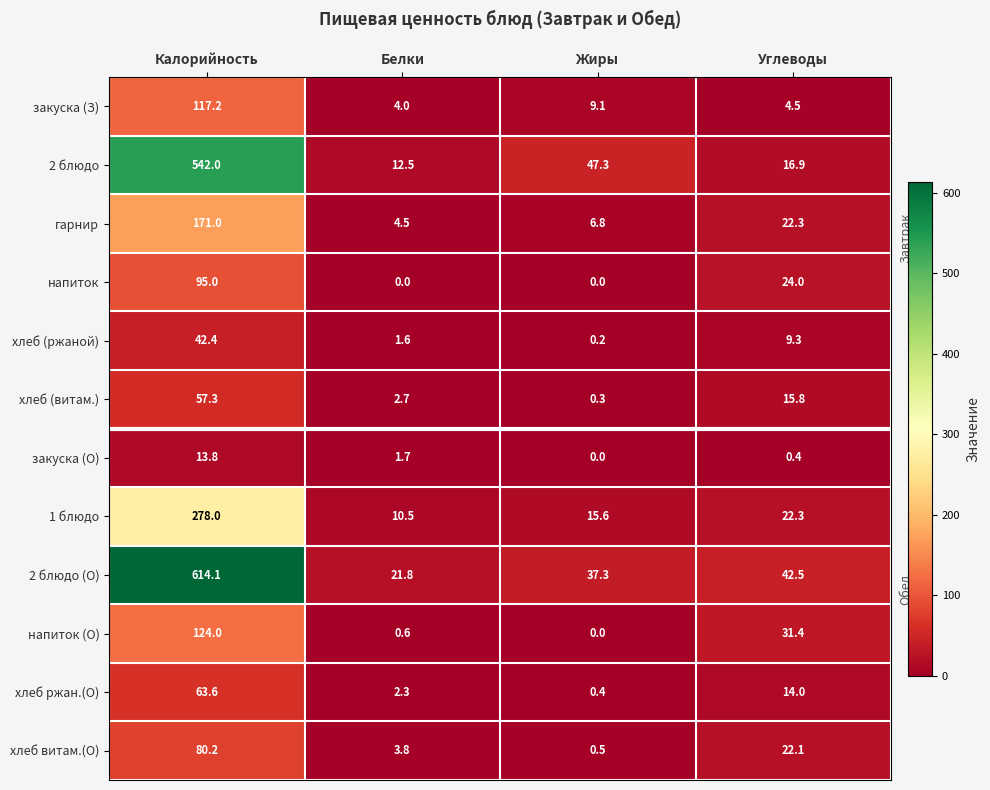

Between Калорийность and Жиры, which series saw the biggest shift?

2 блюдо (О)